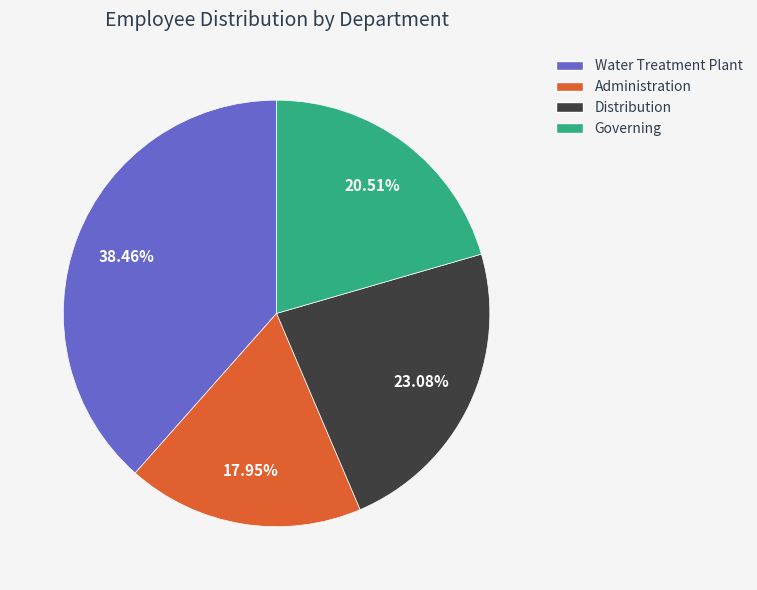

Which category has the smallest portion of the pie?

Administration